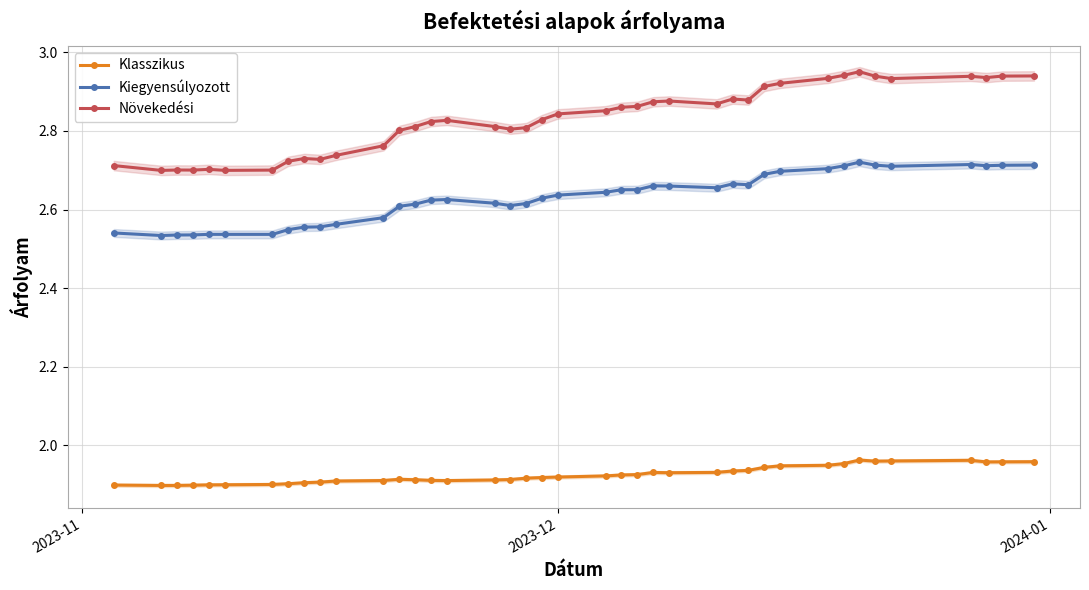

True or false: Növekedési and Kiegyensúlyozott intersect in this chart.

False